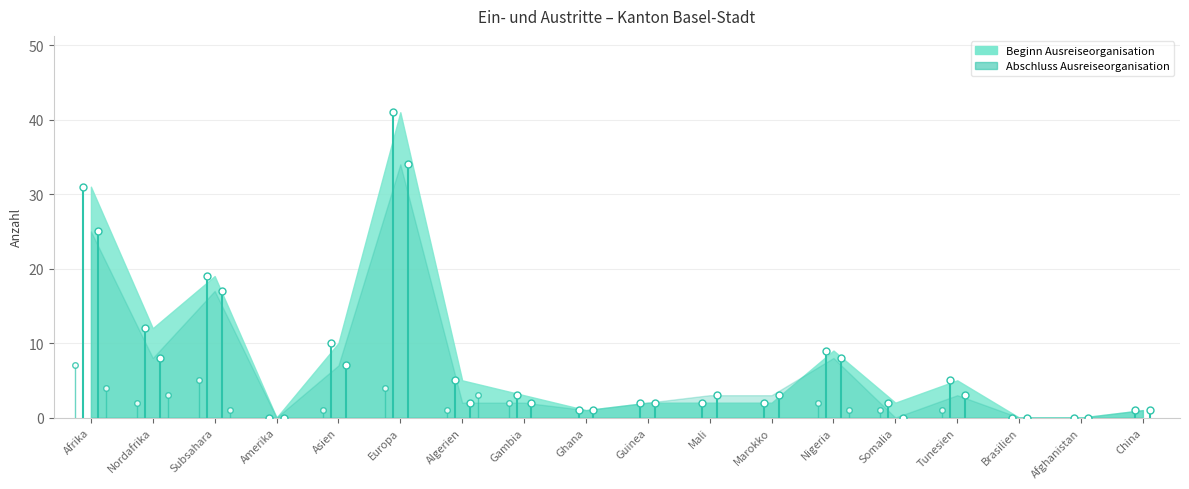

What is the label of the 9th point from the left?

Ghana